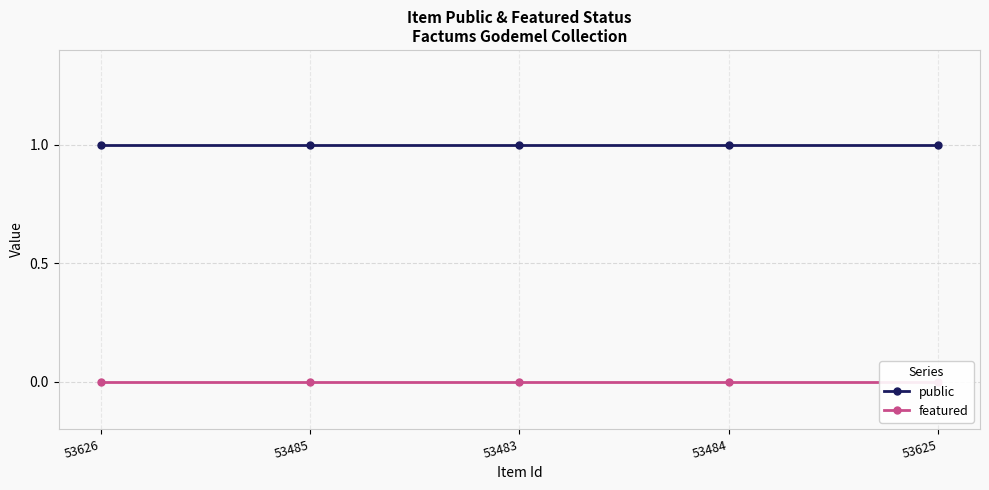

At which label is featured closest to 0?

53626